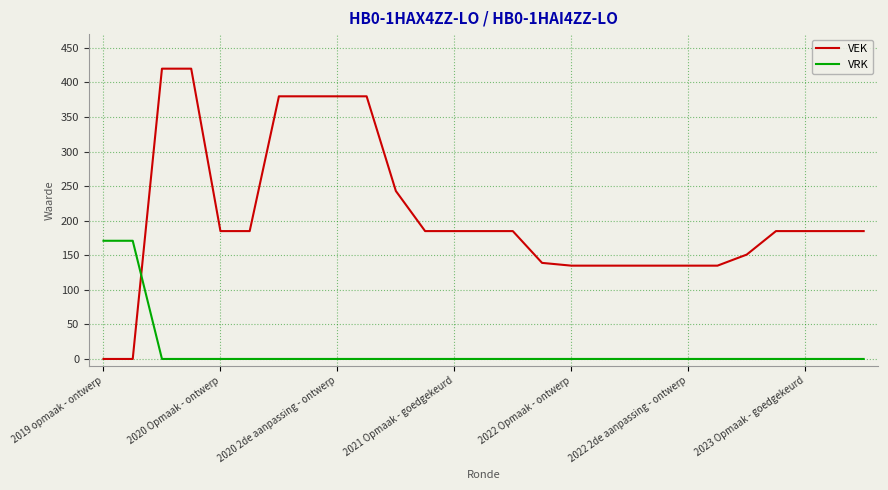

What is the greatest value displayed?

420